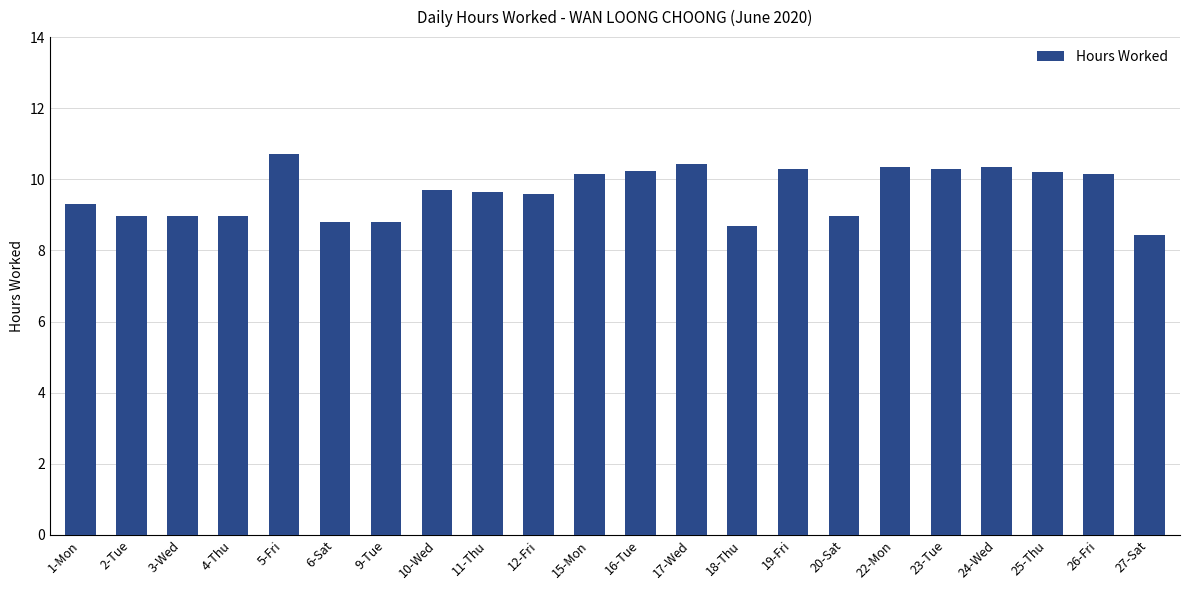

How many data points does each series have?

22